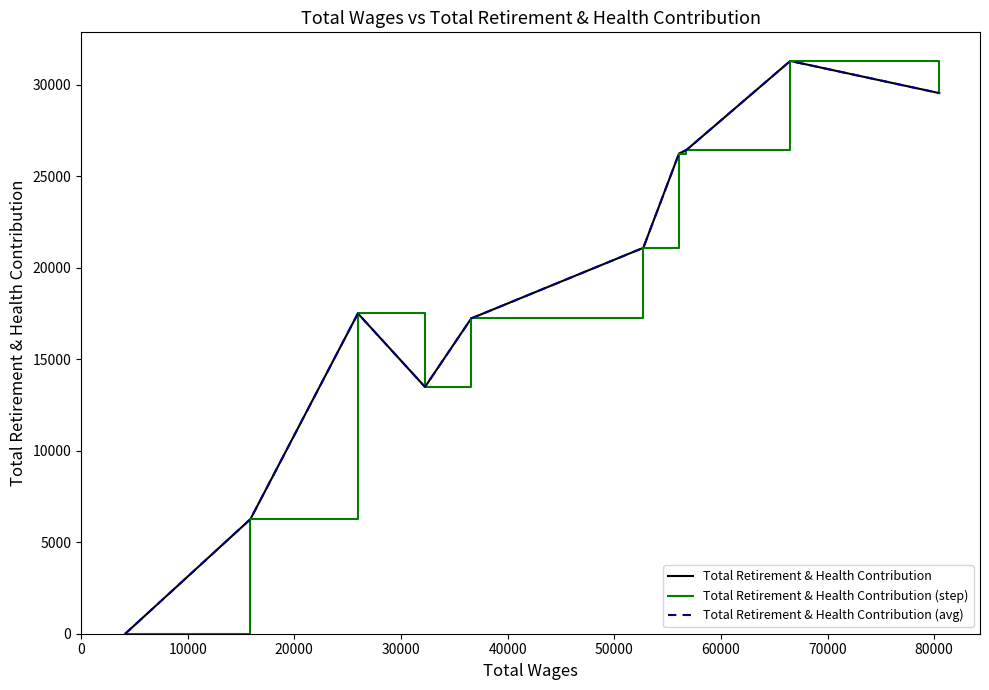

True or false: Total Retirement & Health Contribution (avg) and Total Retirement & Health Contribution cross at least once.

False